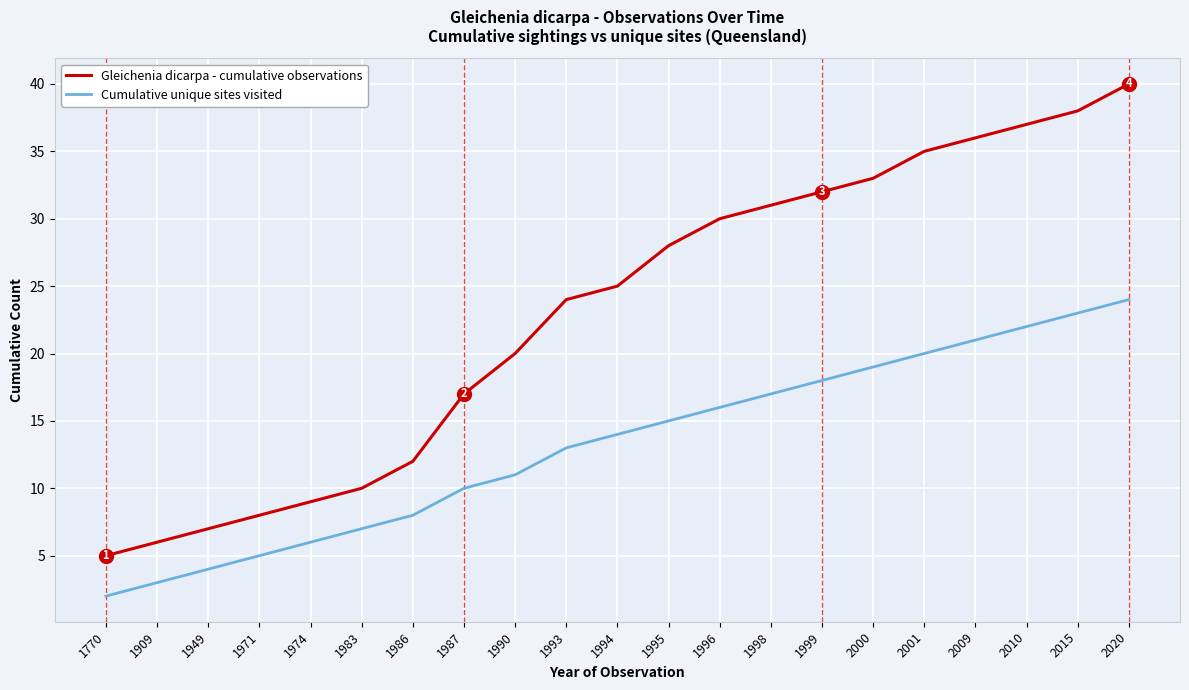

True or false: Gleichenia dicarpa - cumulative observations has a value of 12 at 1986.

True